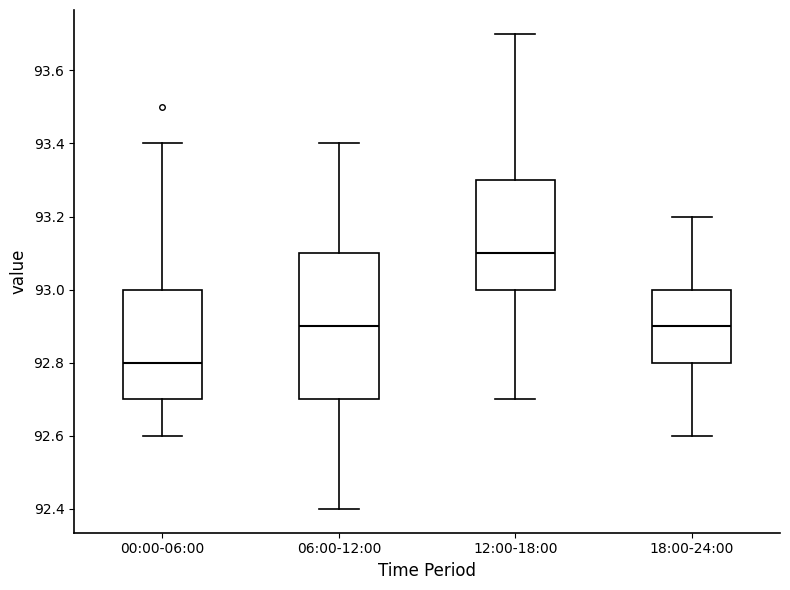

Which box is the tallest, from its lower edge to its upper edge?

06:00-12:00